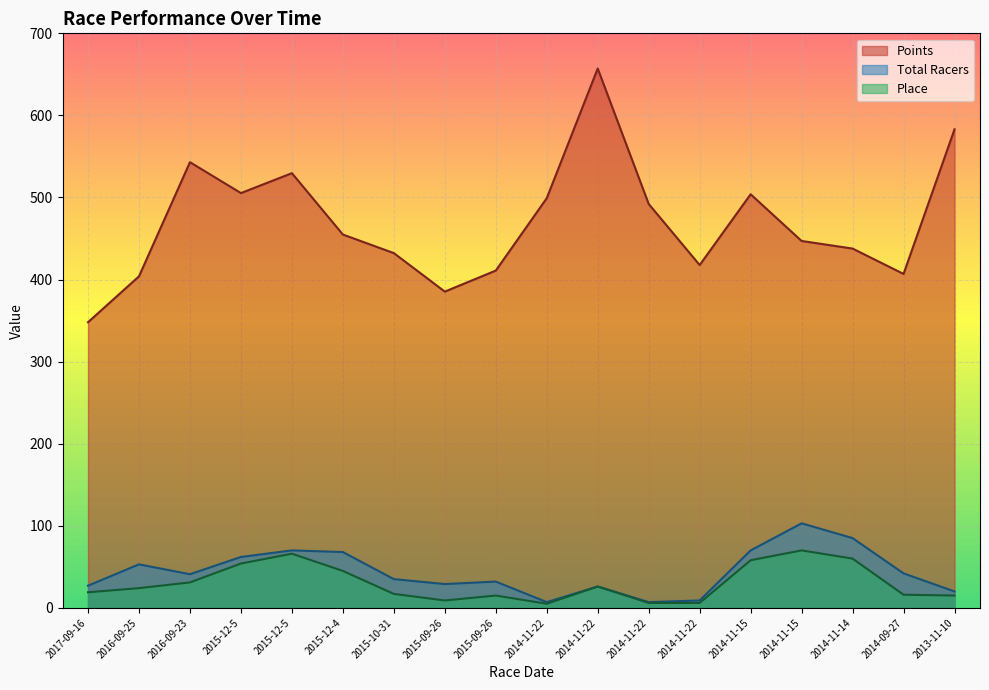

The value of Points at 2017-09-16 is 232.8. True or false?

False